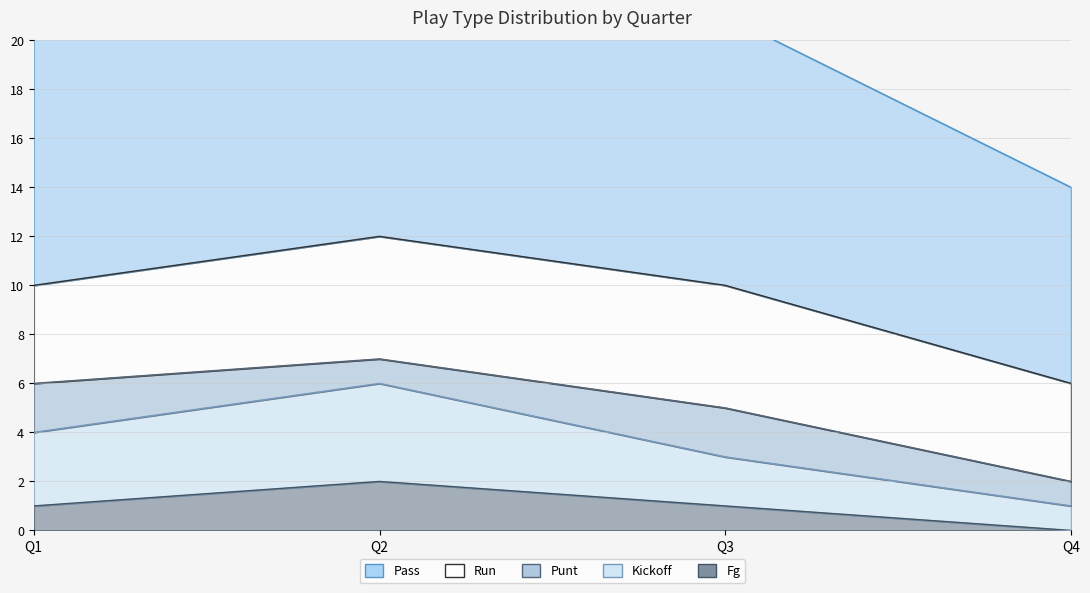

The pass series shows 14 at Q4. True or false?

False